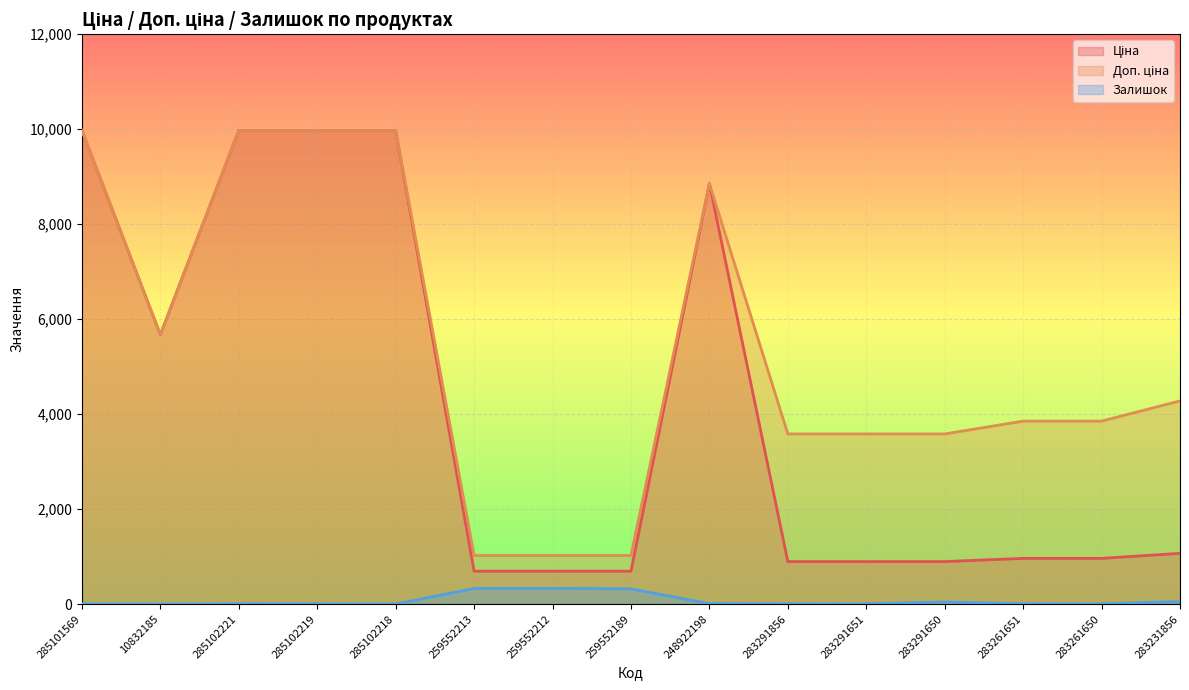

How many values in the Залишок series are below 8?

7